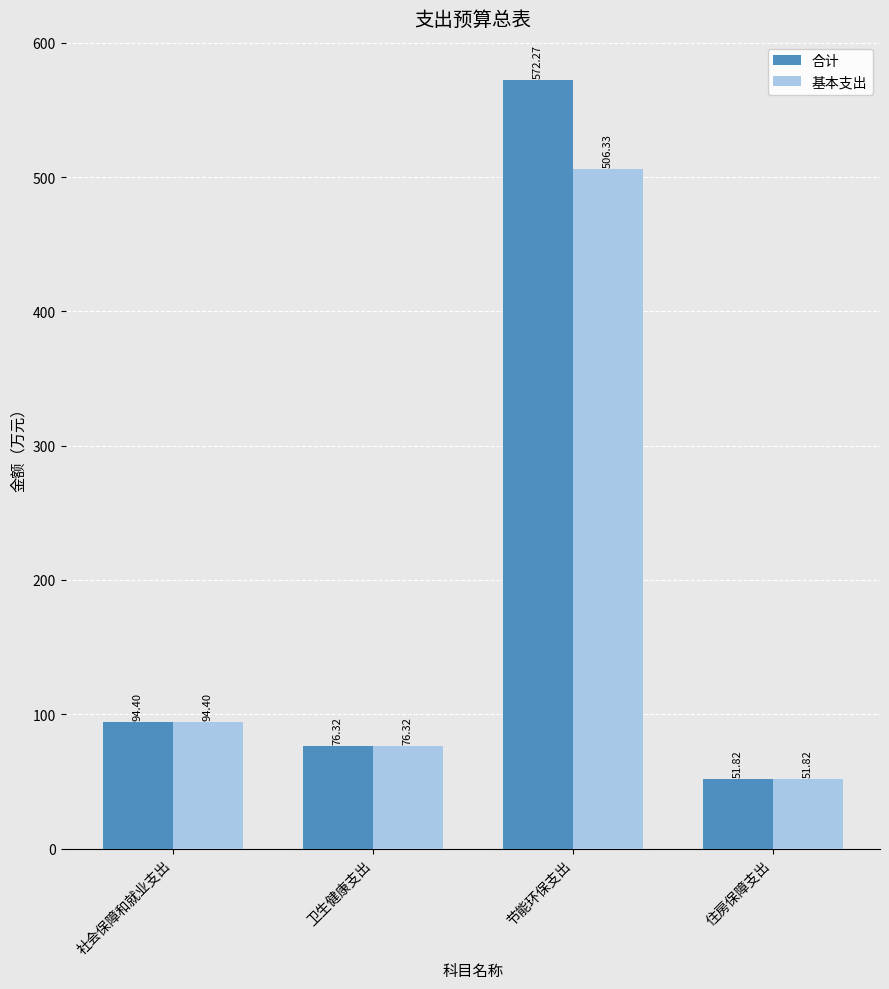

What is the smallest value displayed?

51.8